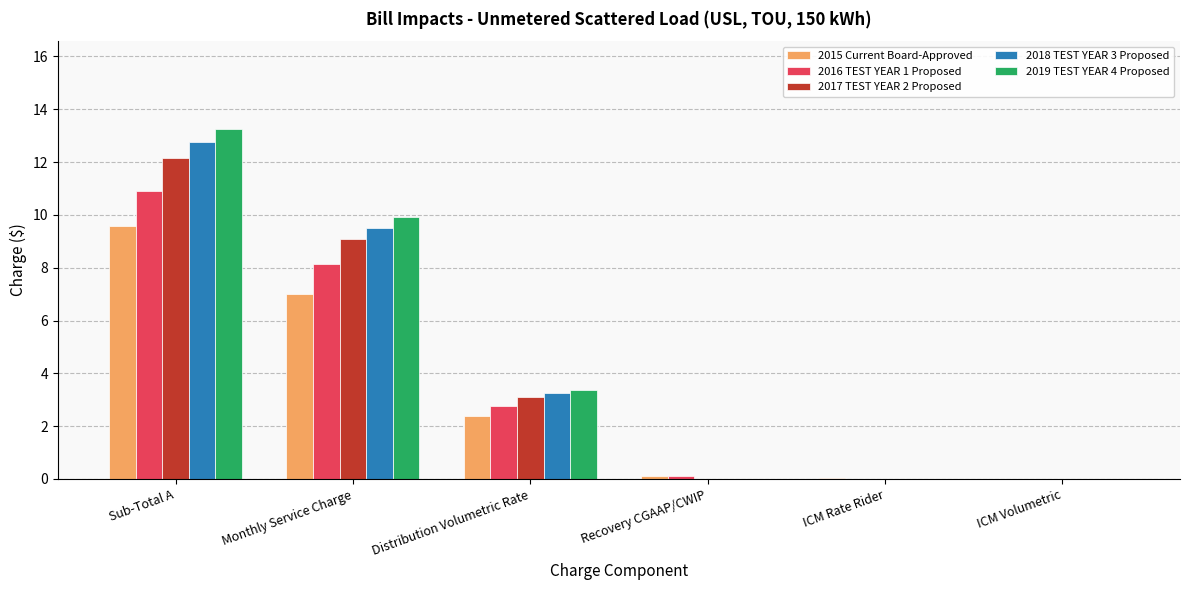

Which series changed the most between Sub-Total A and Distribution Volumetric Rate?

2019 TEST YEAR 4 Proposed